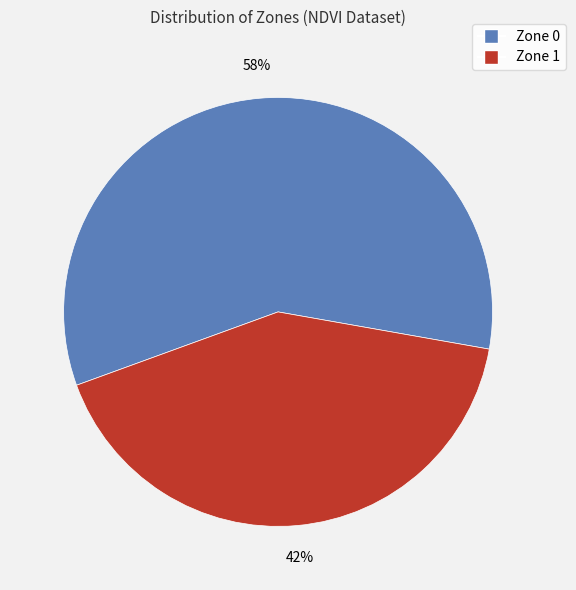

True or false: Zone 1 accounts for 33% of the total.

False